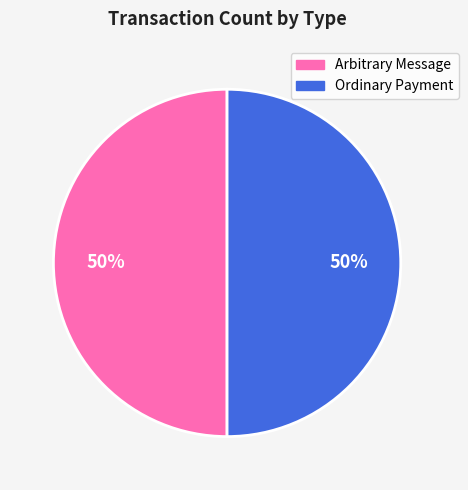

To the nearest percent, what portion does Ordinary Payment represent?

50%